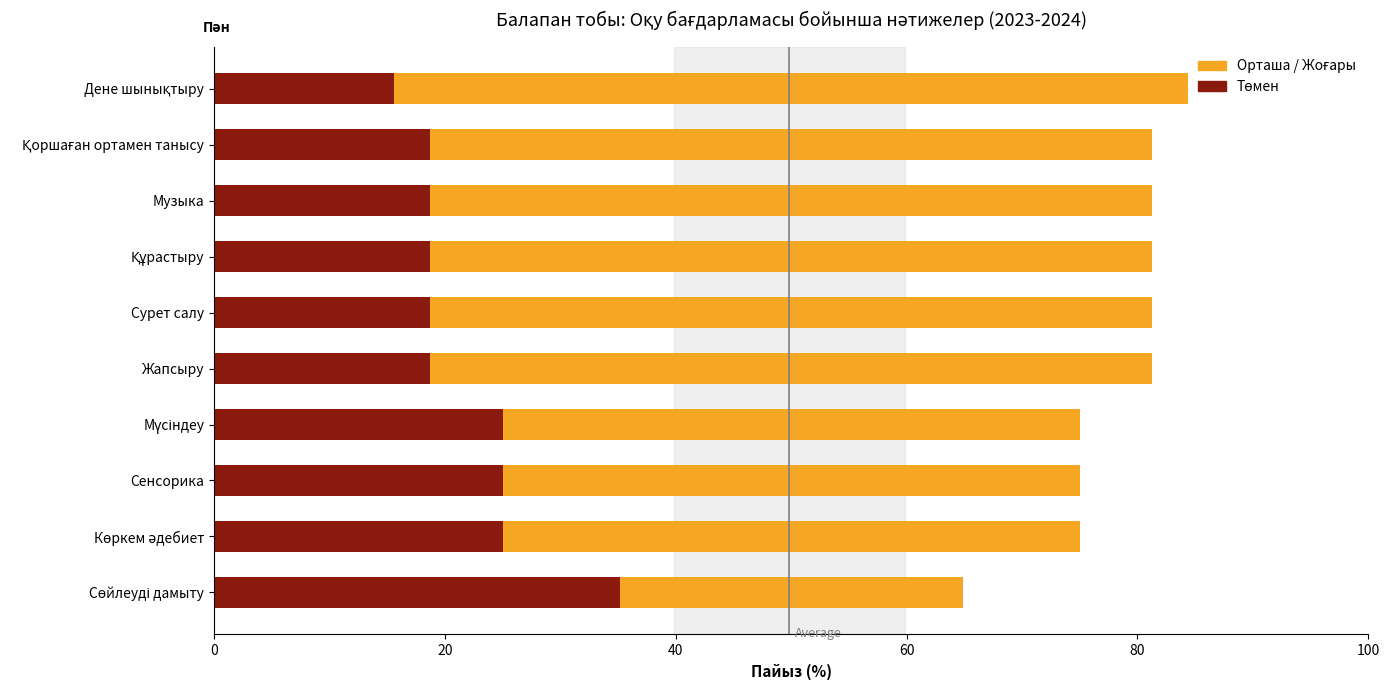

What is the total value across all series at Қоршаған ортамен танысу?

100.0